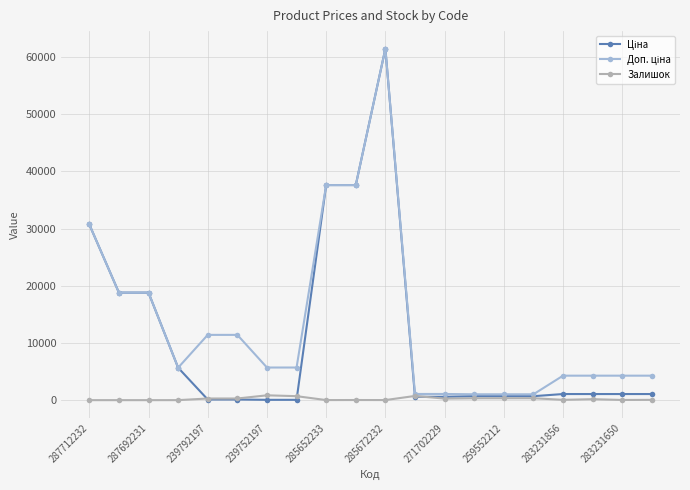

What is the greatest value displayed?

61434.3